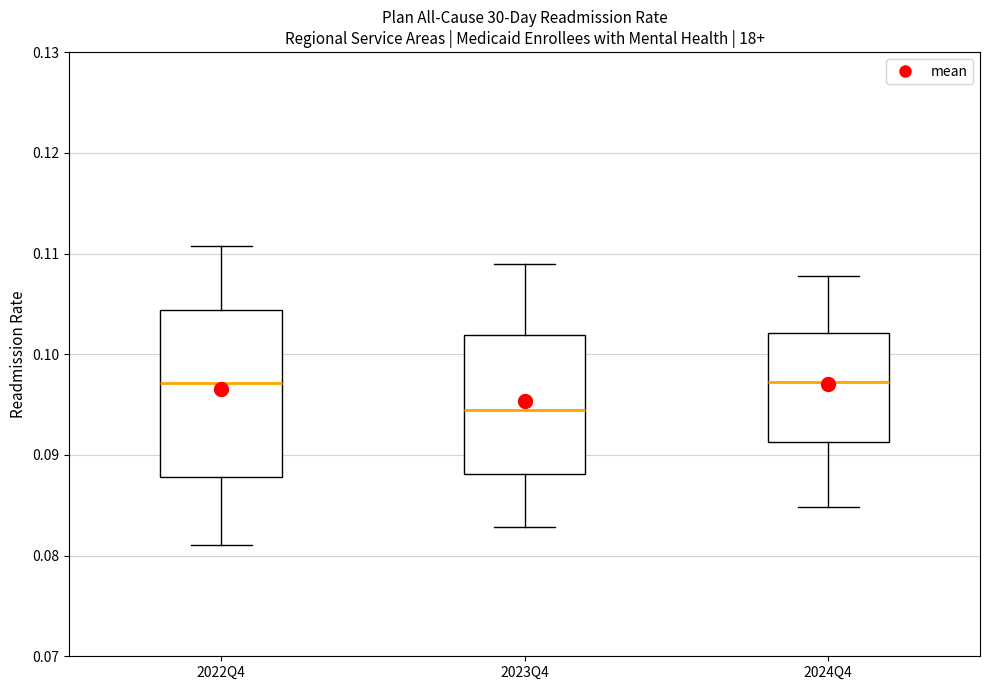

Reading left to right, read every box against the y-axis: the position of its median line, the range the box covers, and the ends of its whiskers. The values are not printed on the chart, so give them approximately, as read against the axis.

2022Q4: median 0.097, box 0.088 to 0.104, whiskers 0.081 to 0.111
2023Q4: median 0.094, box 0.088 to 0.102, whiskers 0.083 to 0.109
2024Q4: median 0.097, box 0.091 to 0.102, whiskers 0.085 to 0.108